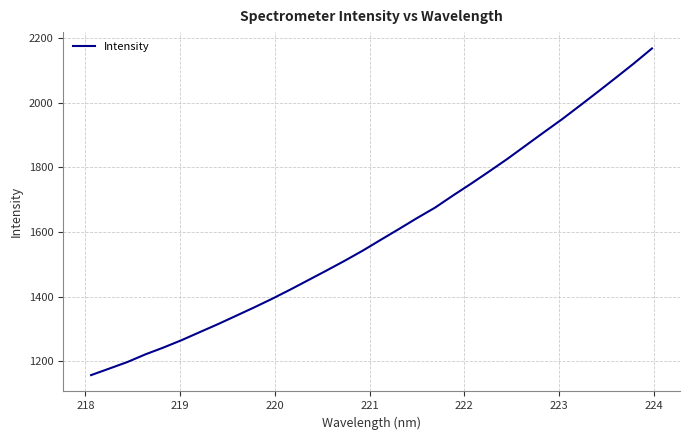

What is the maximum value shown in the chart?

2168.0